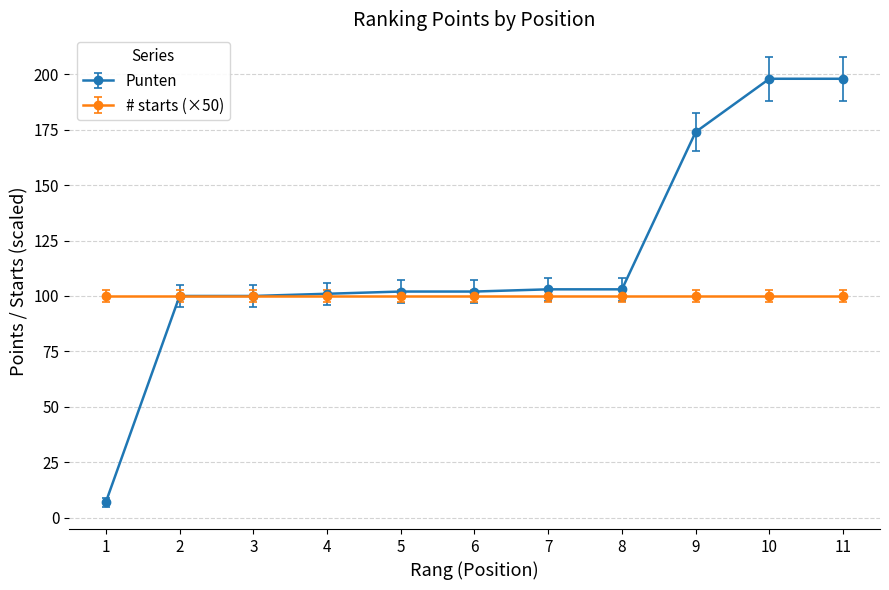

What are all the series names shown in the legend?

Punten, # starts (×50)